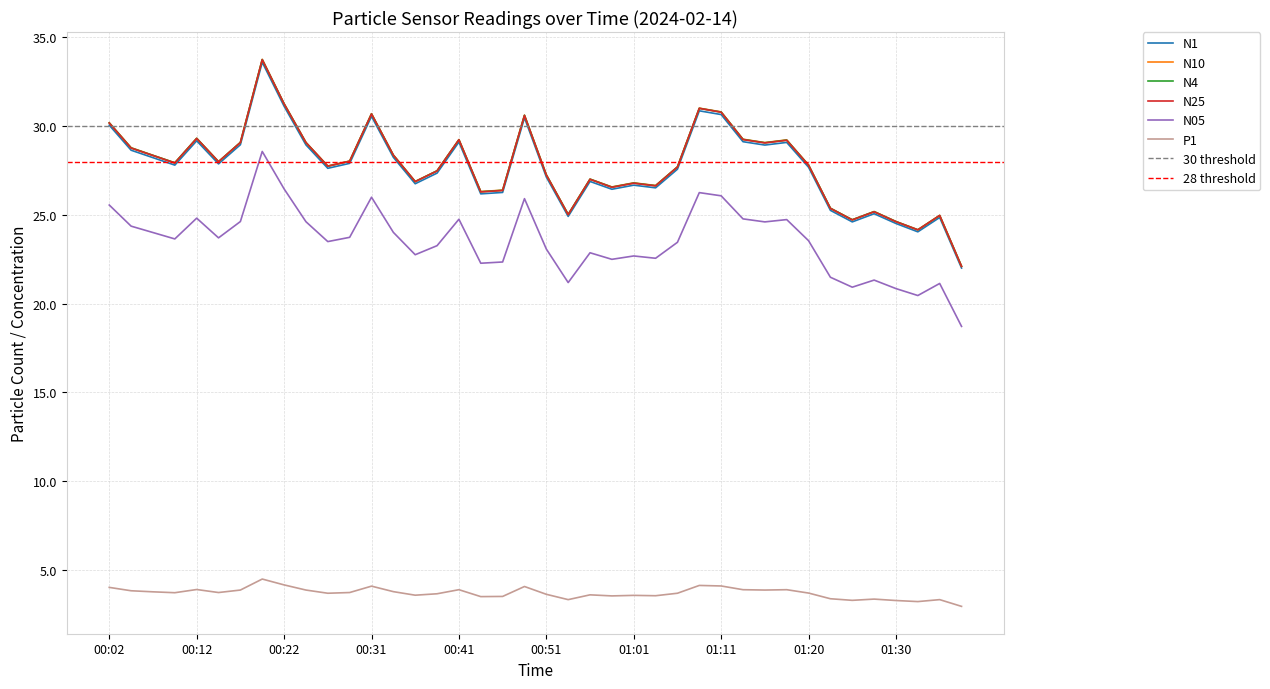

Which series has the largest range (max minus min)?

N10